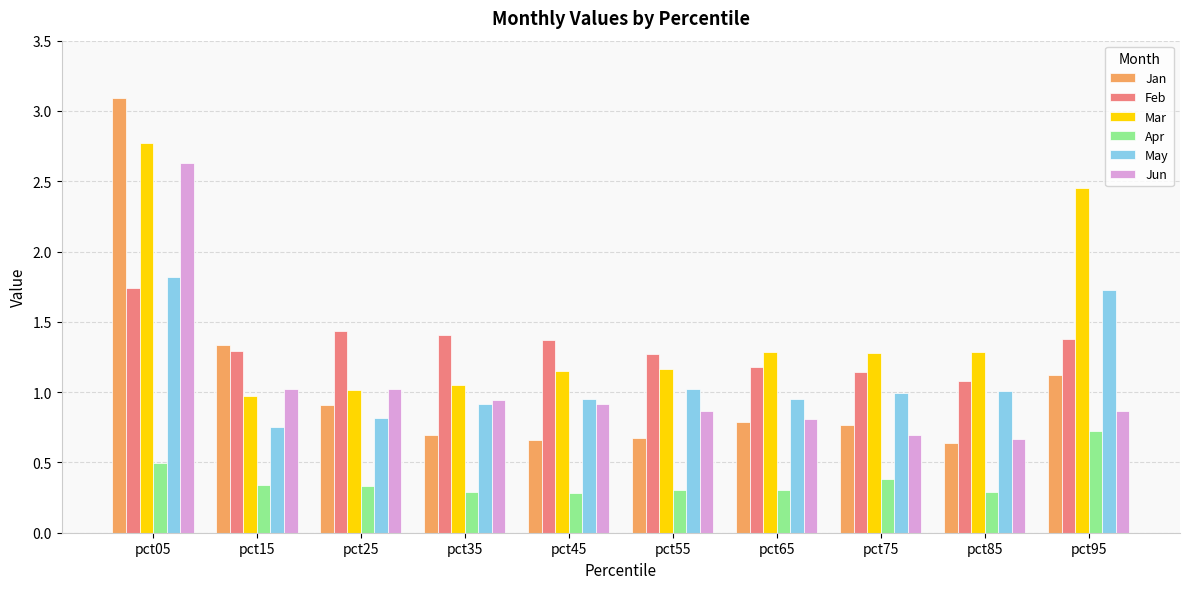

At which label is Feb closest to 1?

pct85